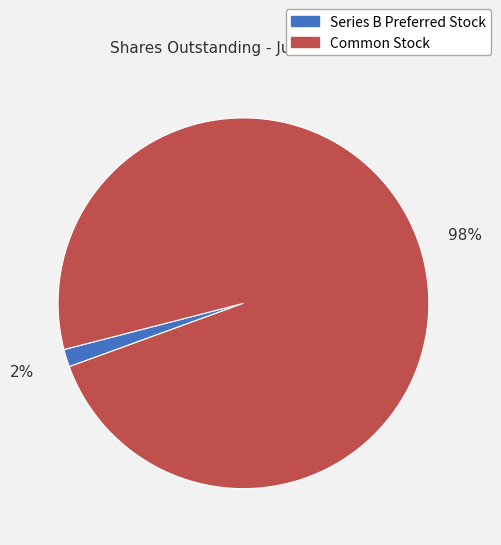

Between Common Stock and Series B Preferred Stock, which is larger?

Common Stock